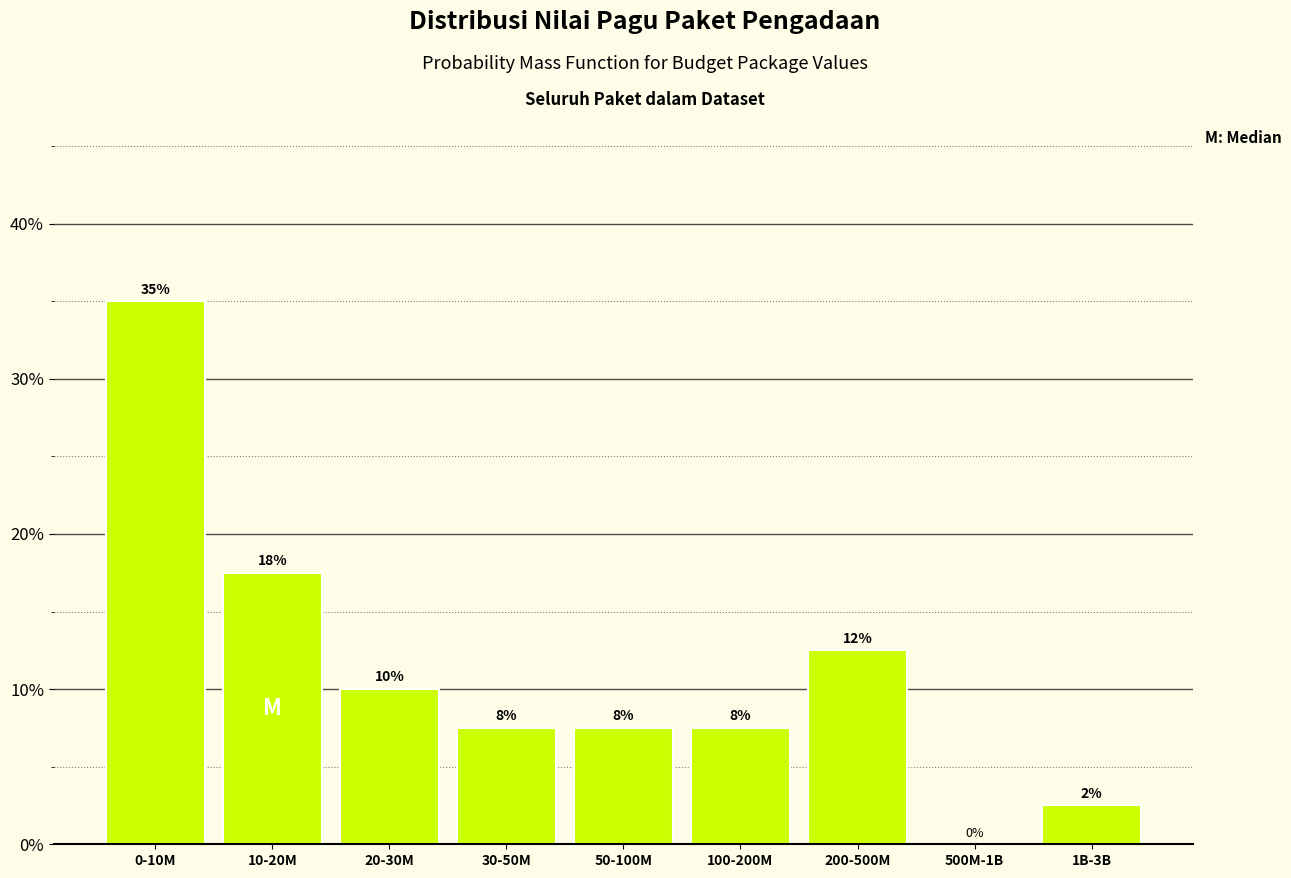

Are the bars horizontal?

No